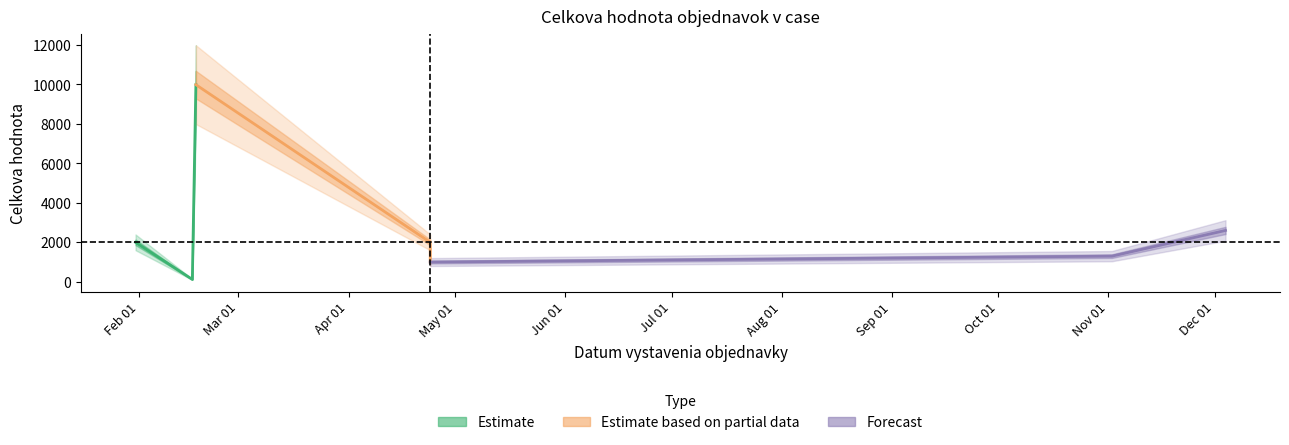

What is the difference between the maximum and minimum values?

9871.0